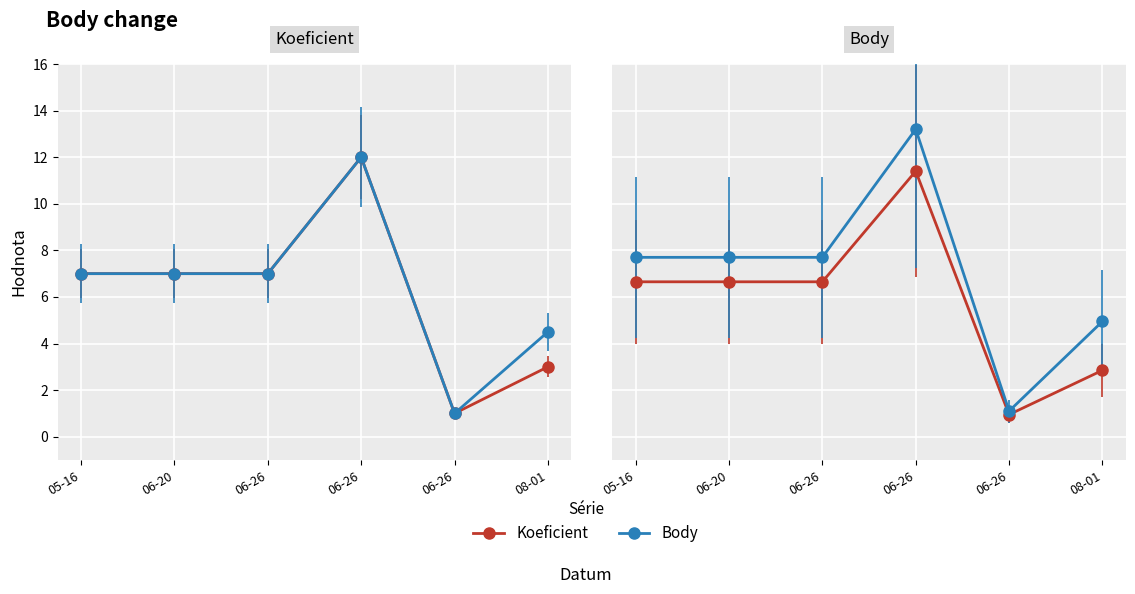

Which series contains the lowest Y value?

Koeficient